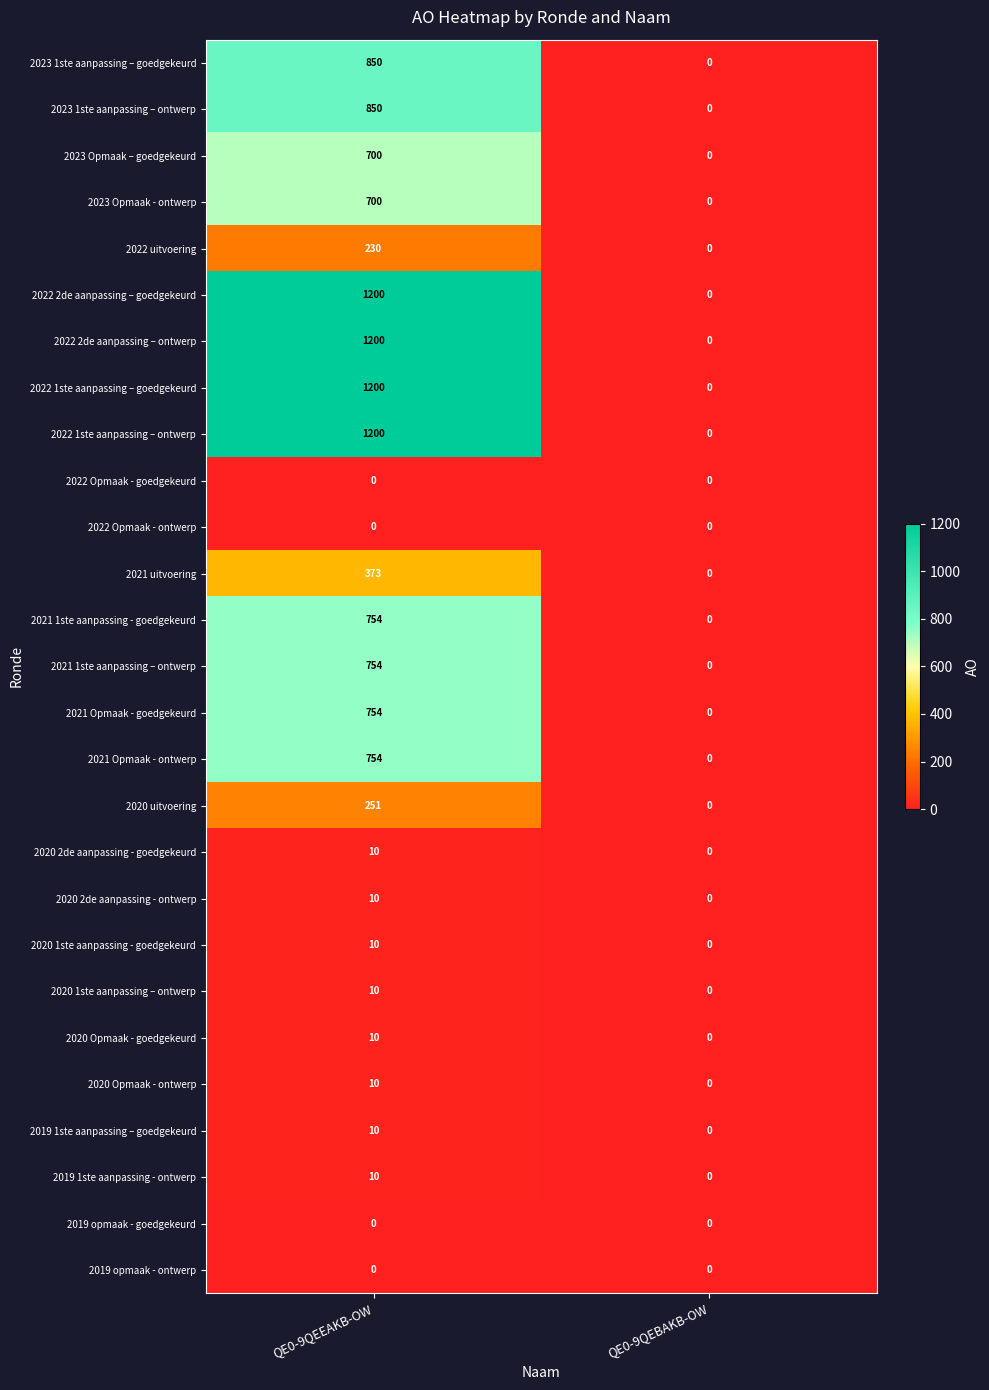

The value of 2021 1ste aanpassing - goedgekeurd at QE0-9QEBAKB-OW is 0. True or false?

True